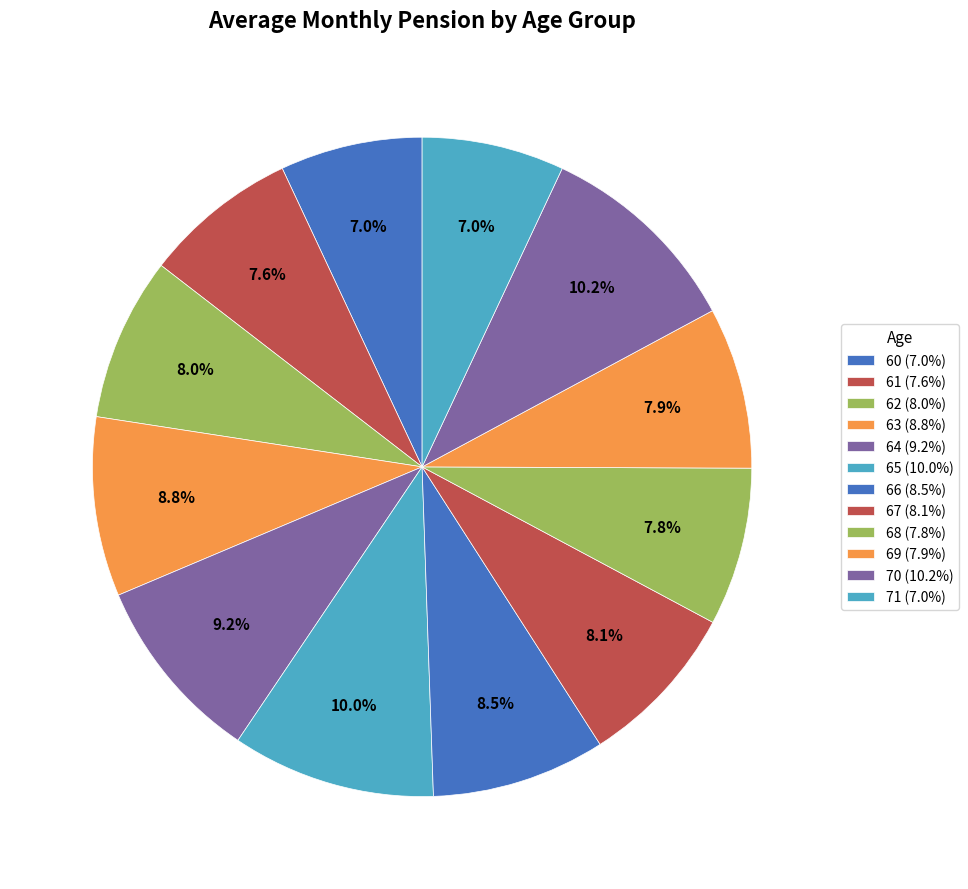

How many segments does this pie chart have?

12